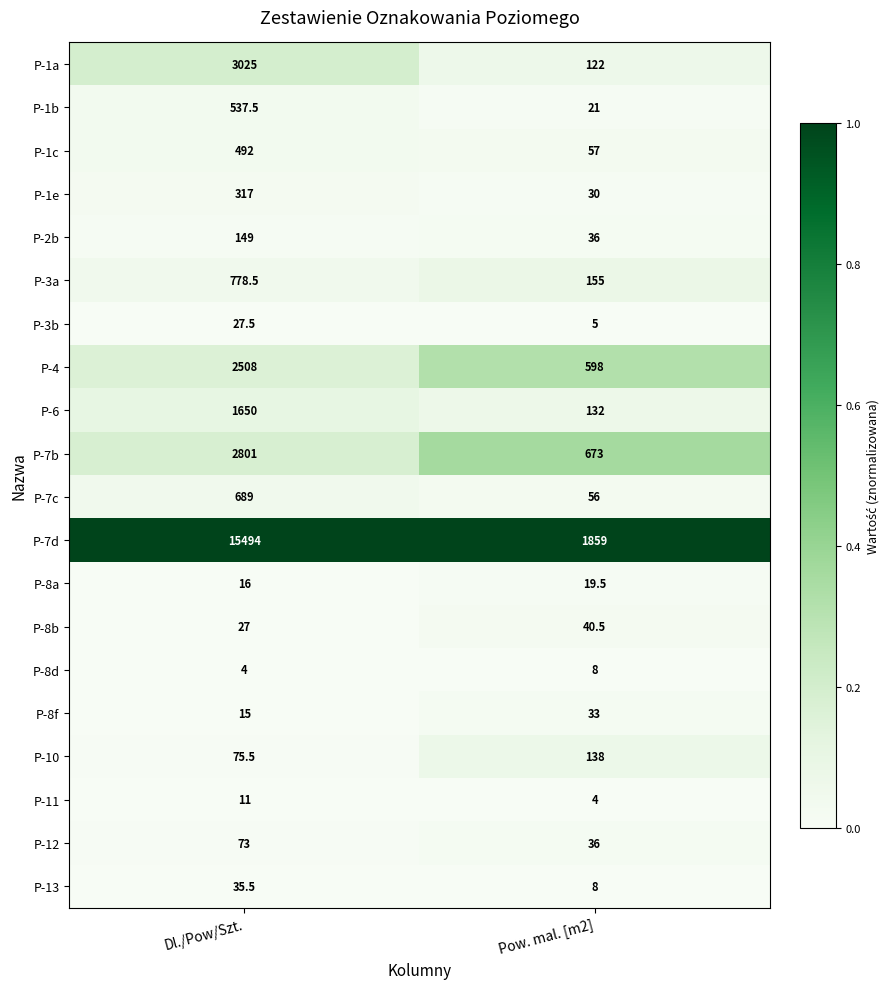

What is the total value across all series at Pow. mal. [m2]?

4031.0